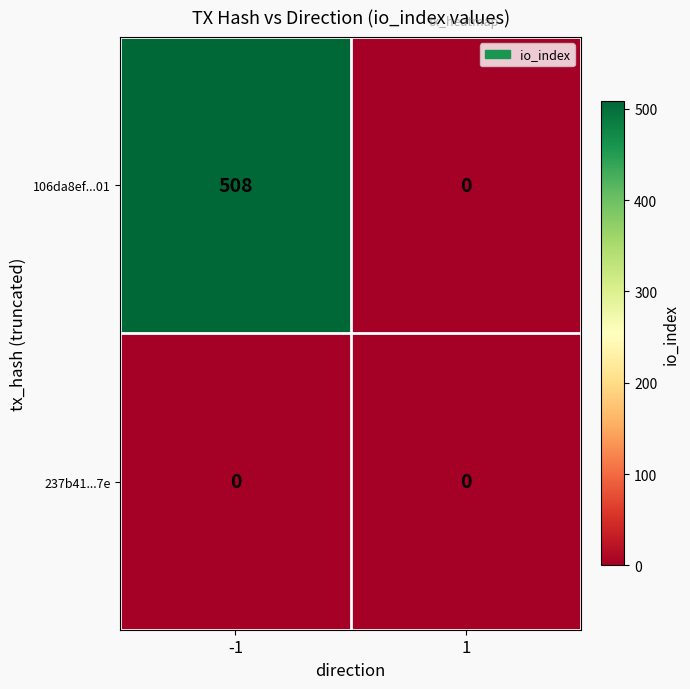

Which series has the largest total across all categories?

106da8ef...01